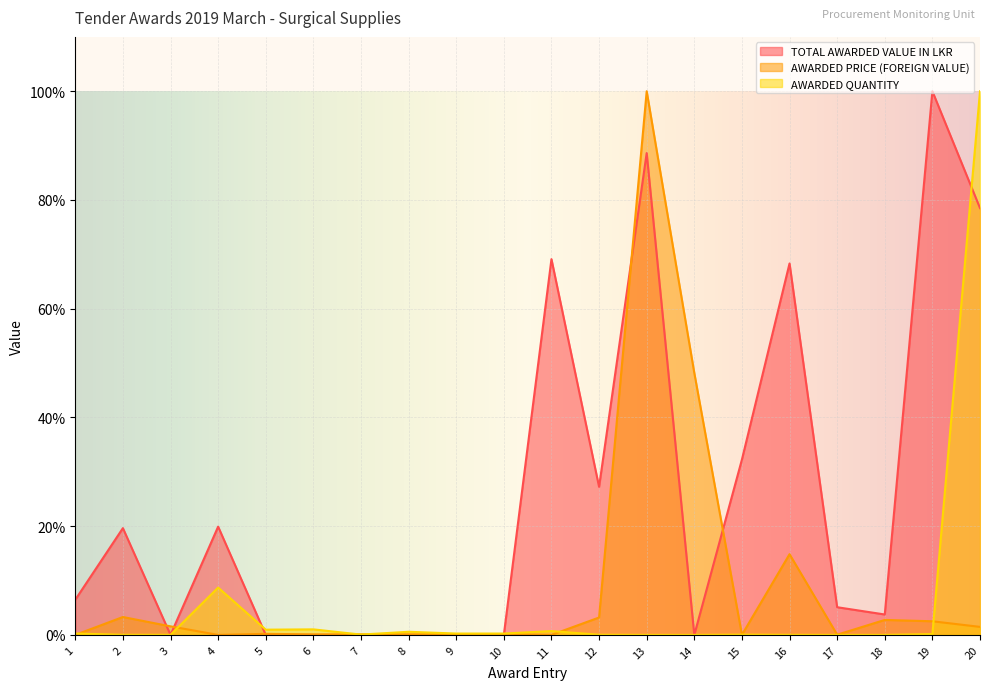

Is it true that AWARDED PRICE (FOREIGN VALUE) equals 0.3 at 5?

False